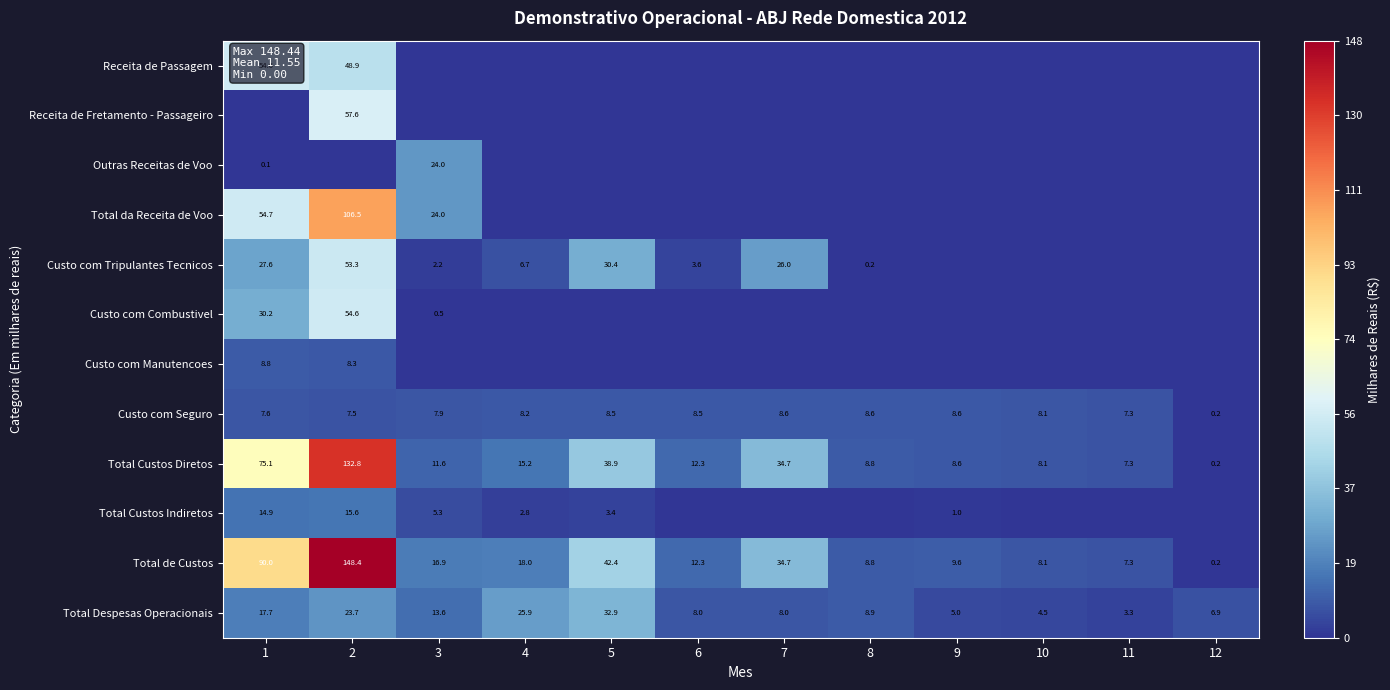

Count the number of data series in this chart.

12